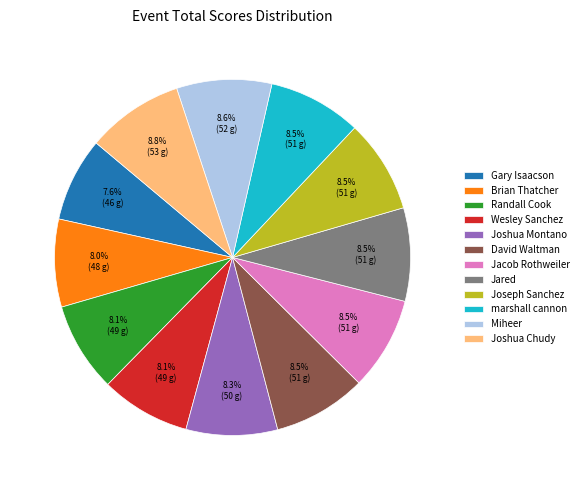

Does any single category account for the majority?

No